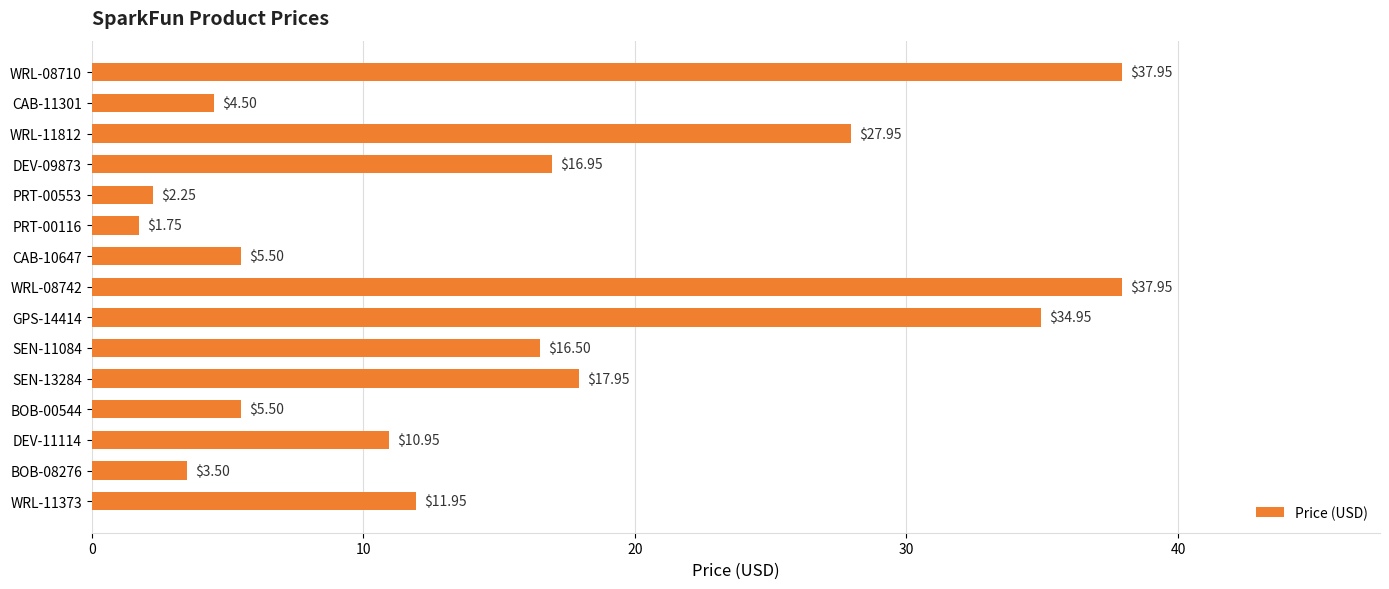

What is the ratio of the value at DEV-11114 to the value at DEV-09873?

0.6